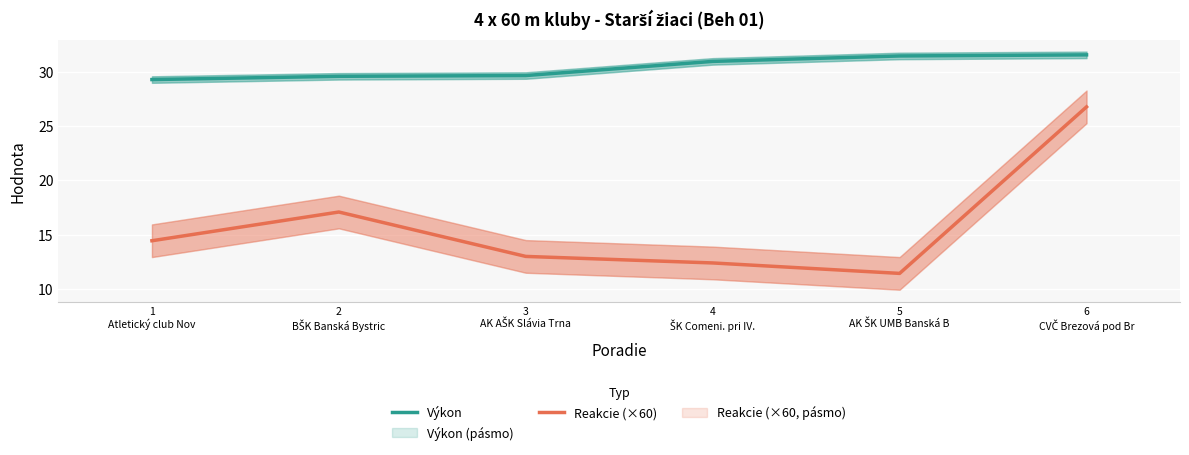

Where does the Reakcie (×60) series first go above 14?

1
Atletický club Nov